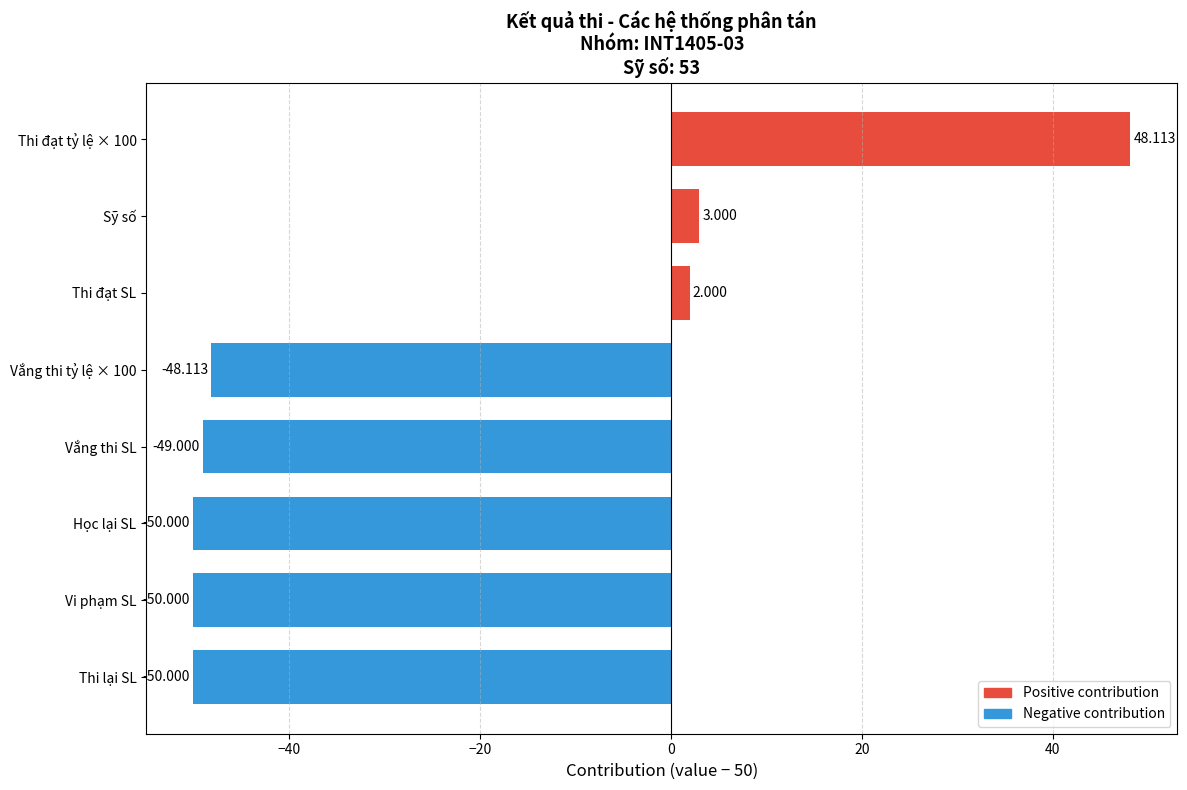

What is the sum of all values?

-194.0